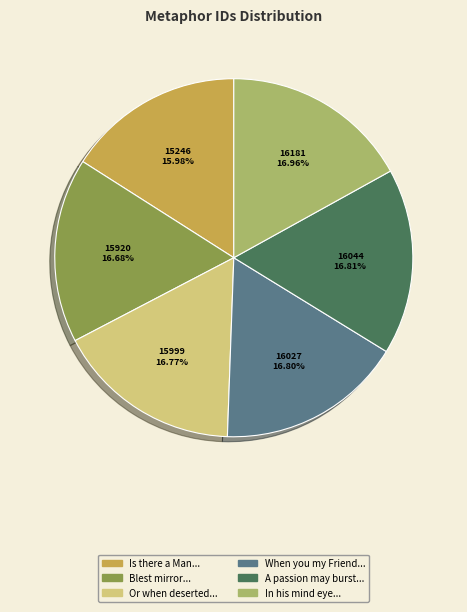

Is there any slice that represents more than half of the pie?

No